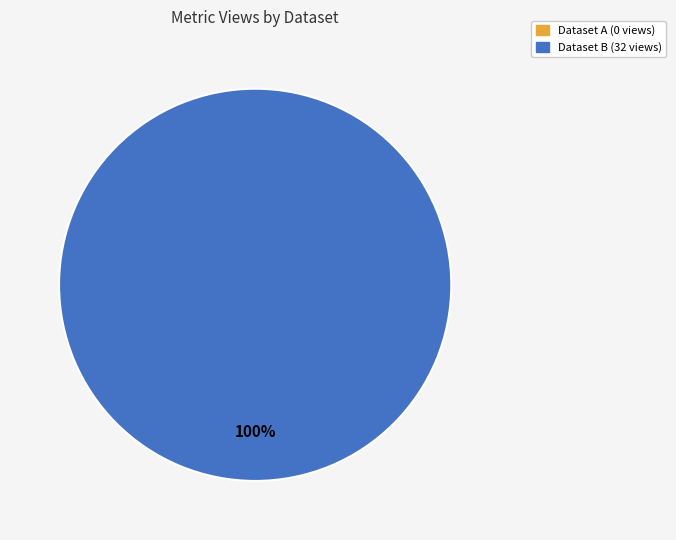

Is it true that 60d201a20781901de9633264 is 100% of the pie?

True